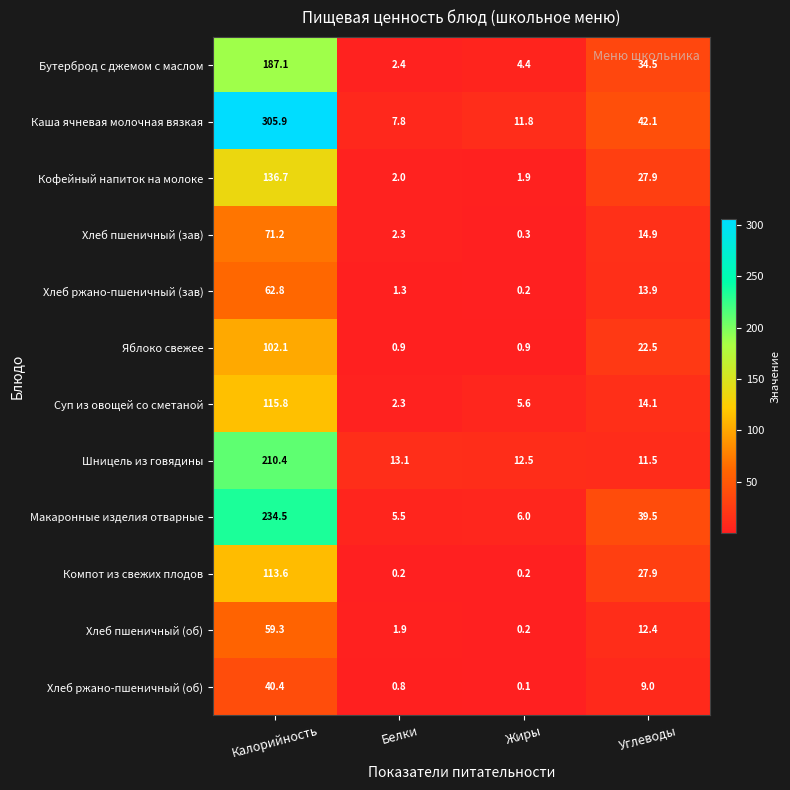

Where is Яблоко свежее nearest to the value 51?

Углеводы